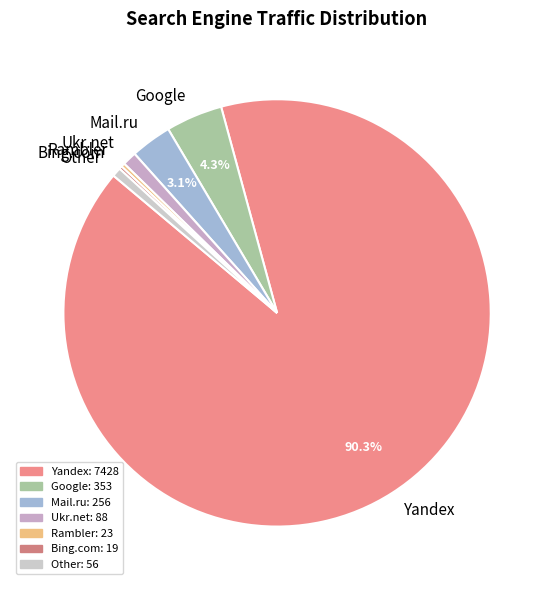

To the nearest percent, what is the difference between the largest and smallest slice percentages?

90%